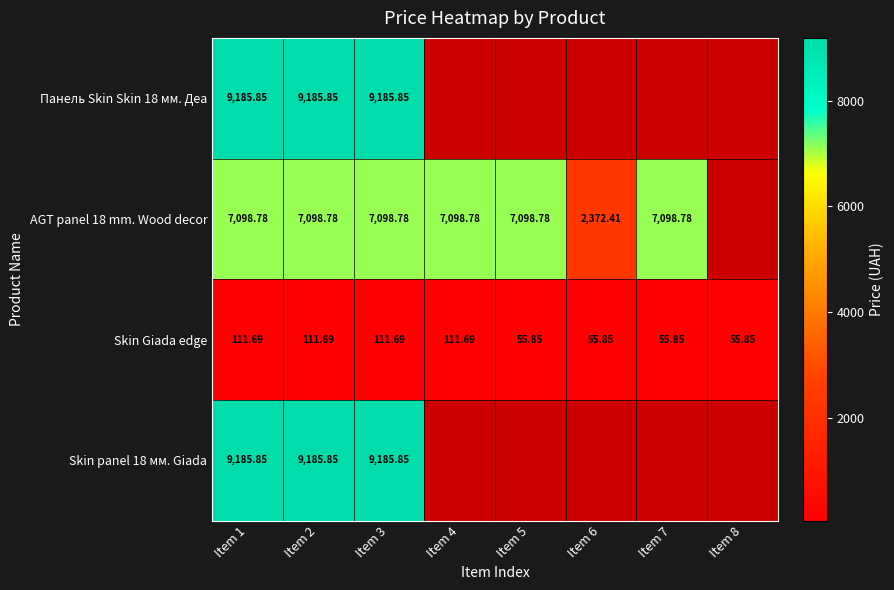

List the series in order of their overall mean, highest first.

Панель Skin Skin 18 мм. Деа, AGT panel 18 mm. Wood decor, Skin Giada edge, Skin panel 18 мм. Giada